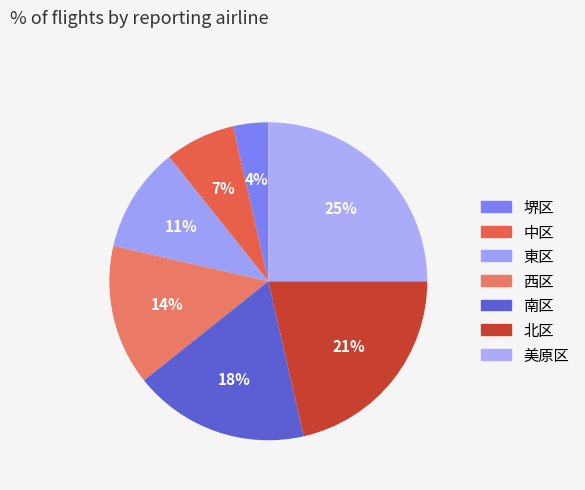

To the nearest percent, what is the difference between the largest and smallest slice percentages?

21%